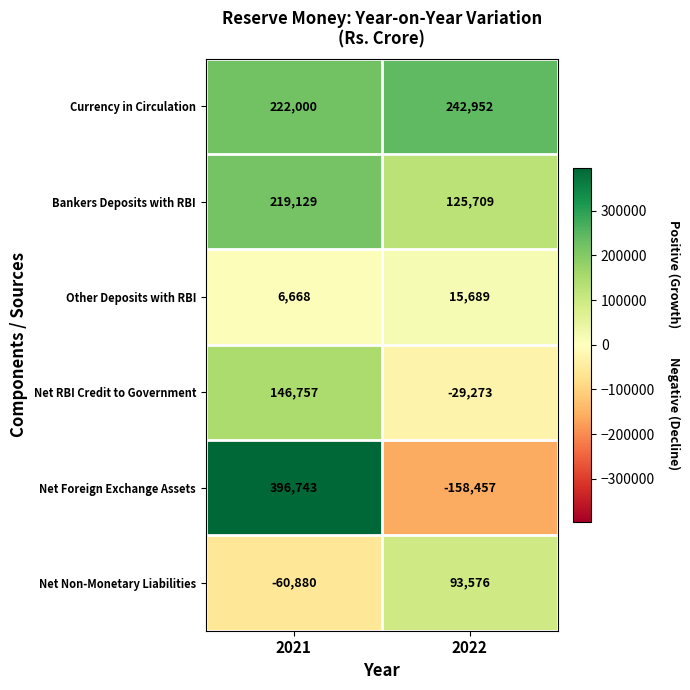

What is the difference between the maximum and minimum values in the Other Deposits with RBI series?

9021